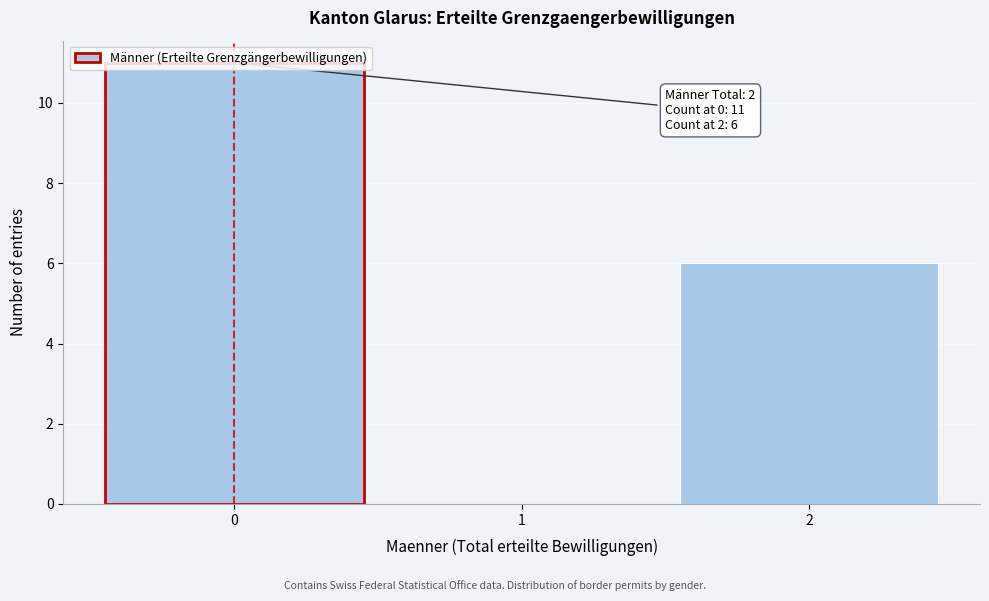

Which range on the x-axis has the tallest bar?

-0.5 to 0.5